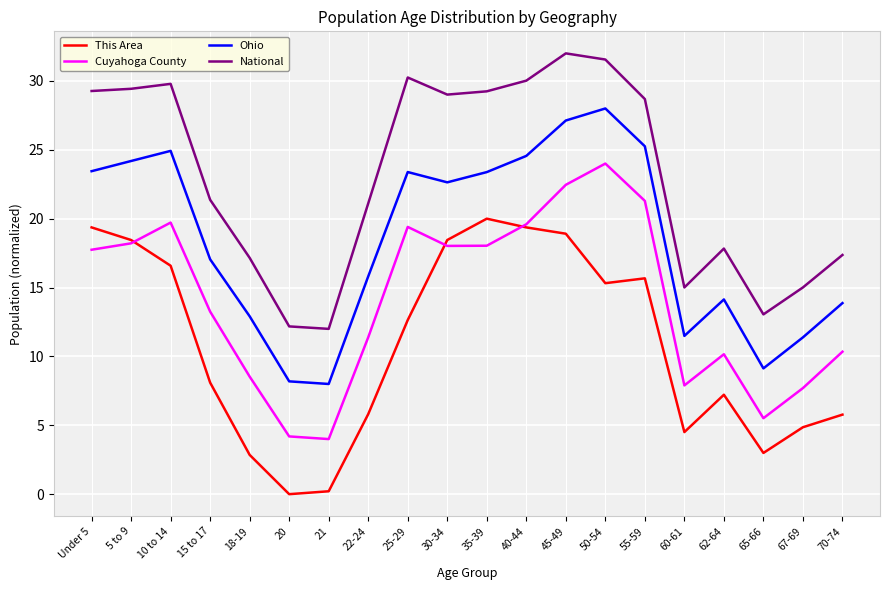

How many distinct data groups are displayed?

4